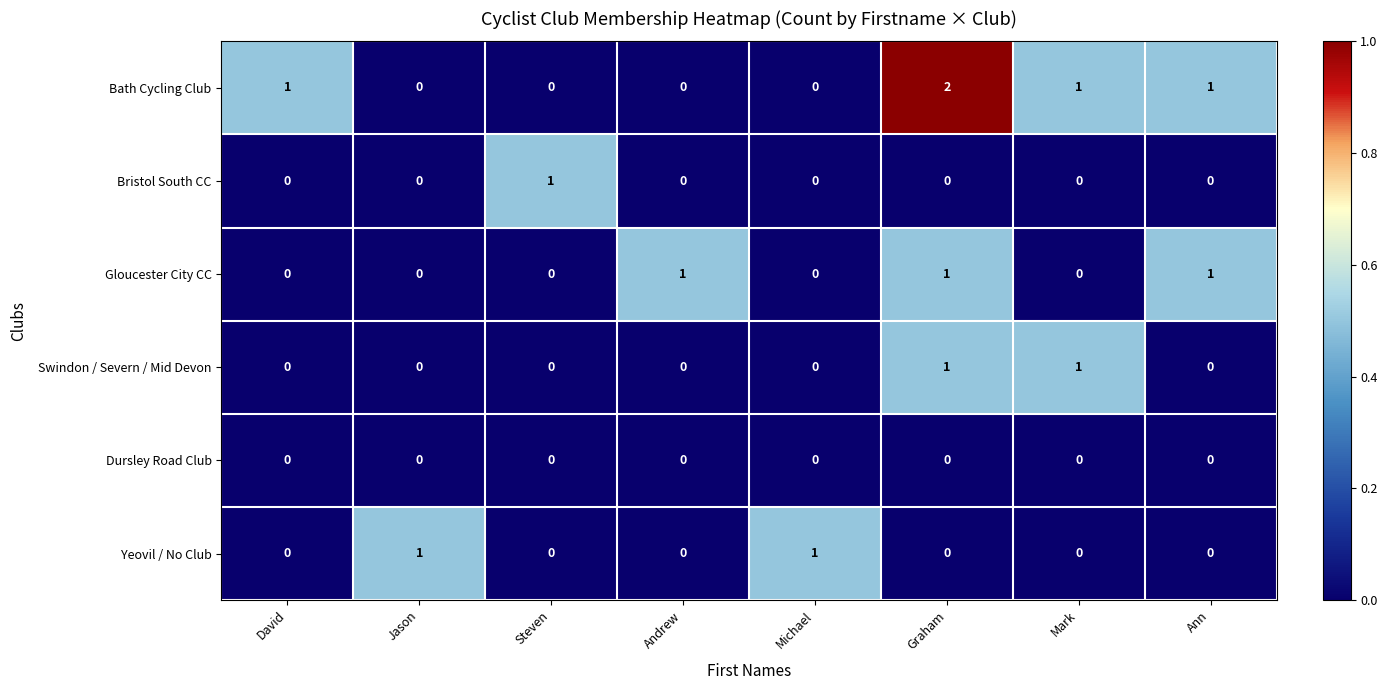

Which category has the highest value across all series?

Graham